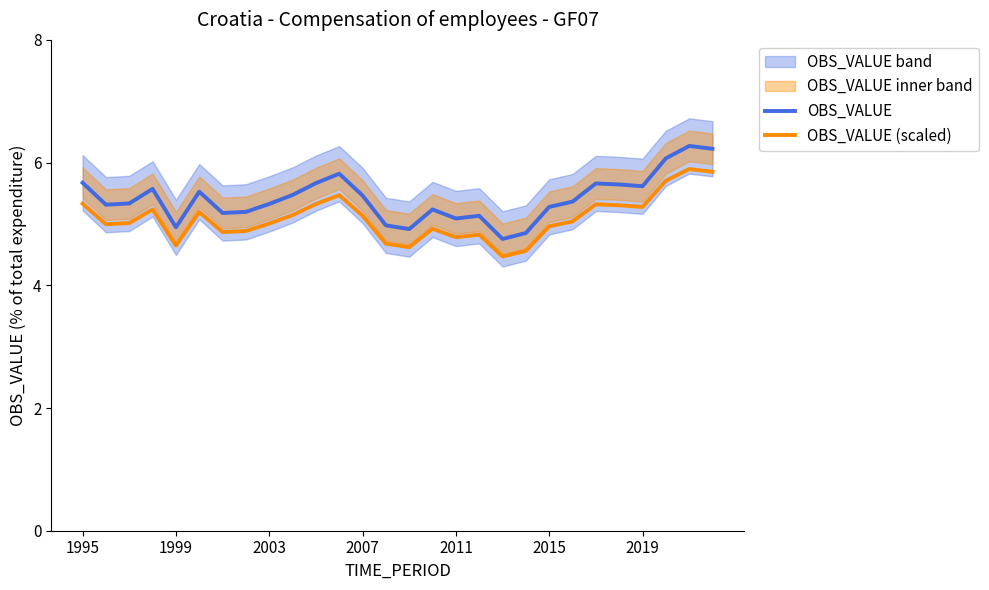

What is the difference between the maximum and minimum values in the OBS_VALUE series?

1.5